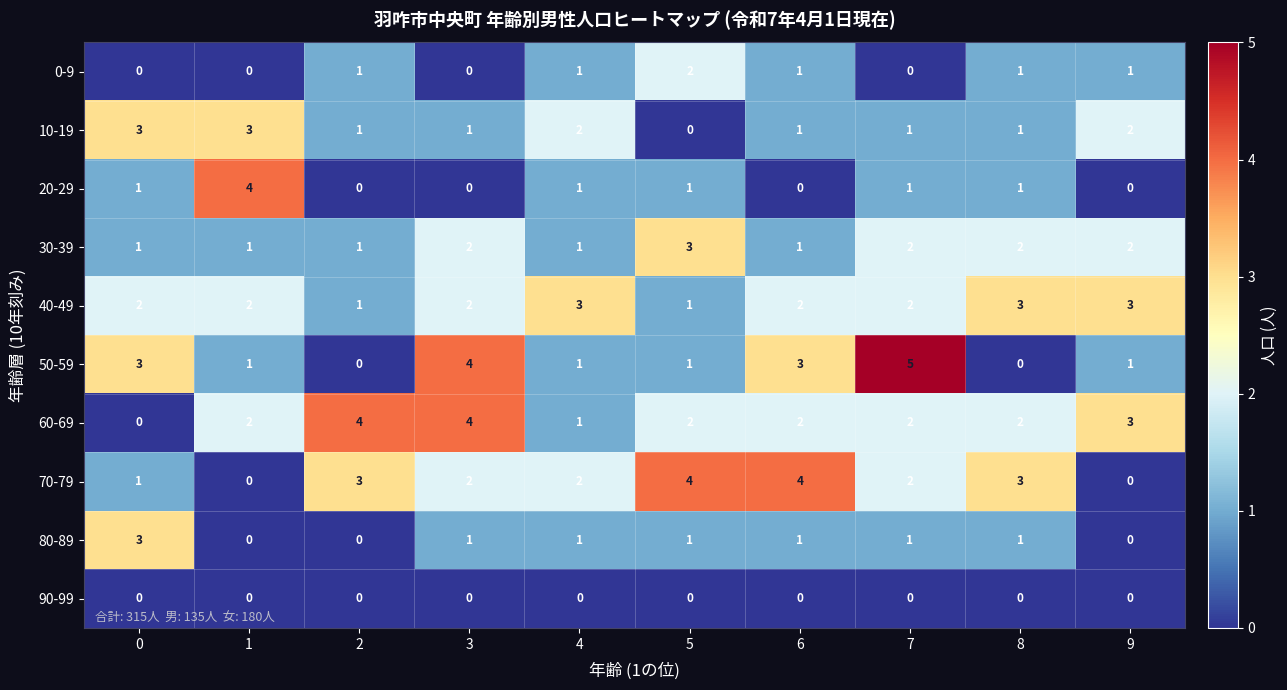

What is the sum of all 50-59 values?

19